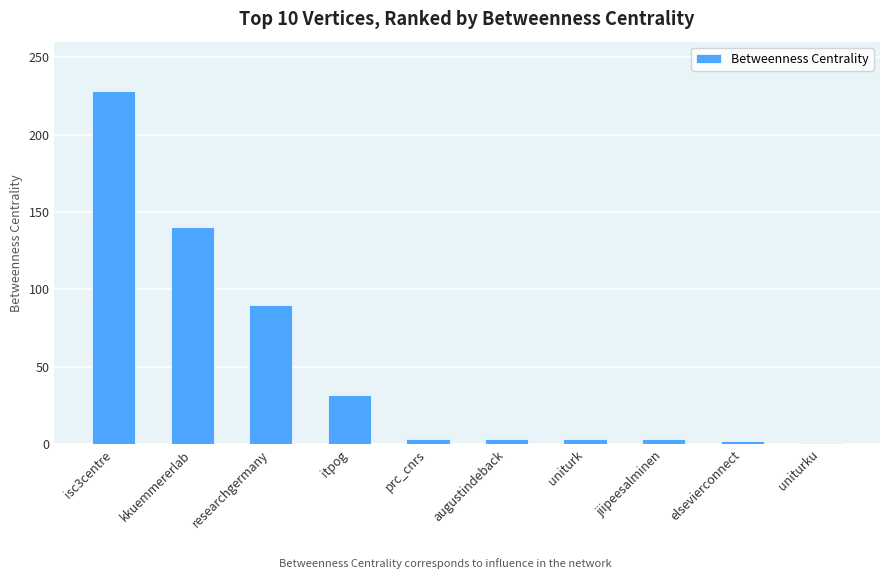

What is the approximate value at kkuemmererlab?

140.0